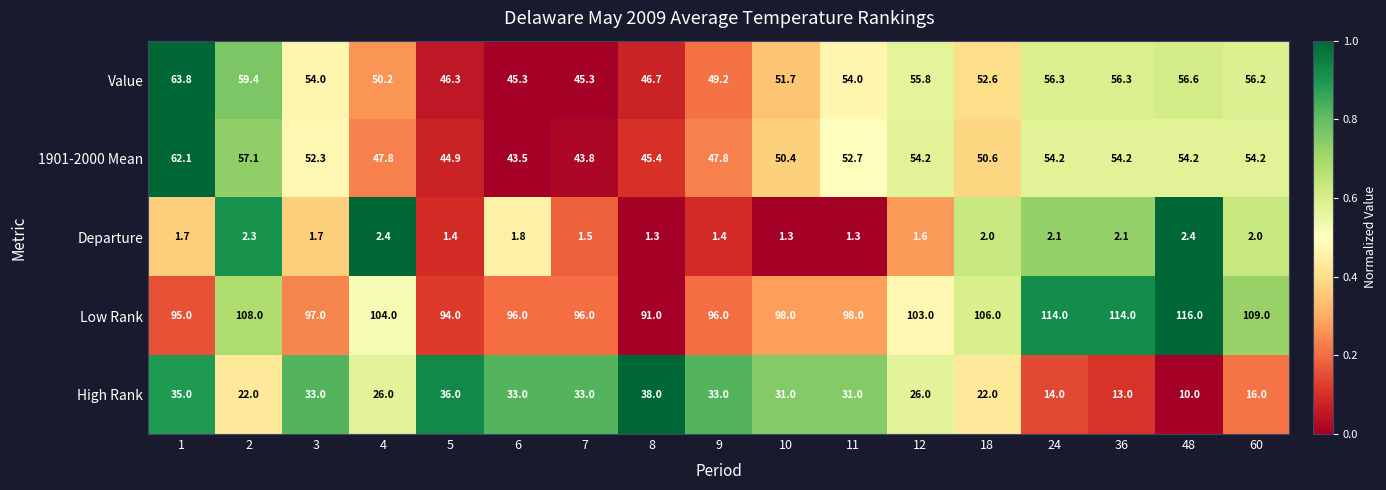

What is the difference between the highest and lowest values at 36?

111.9